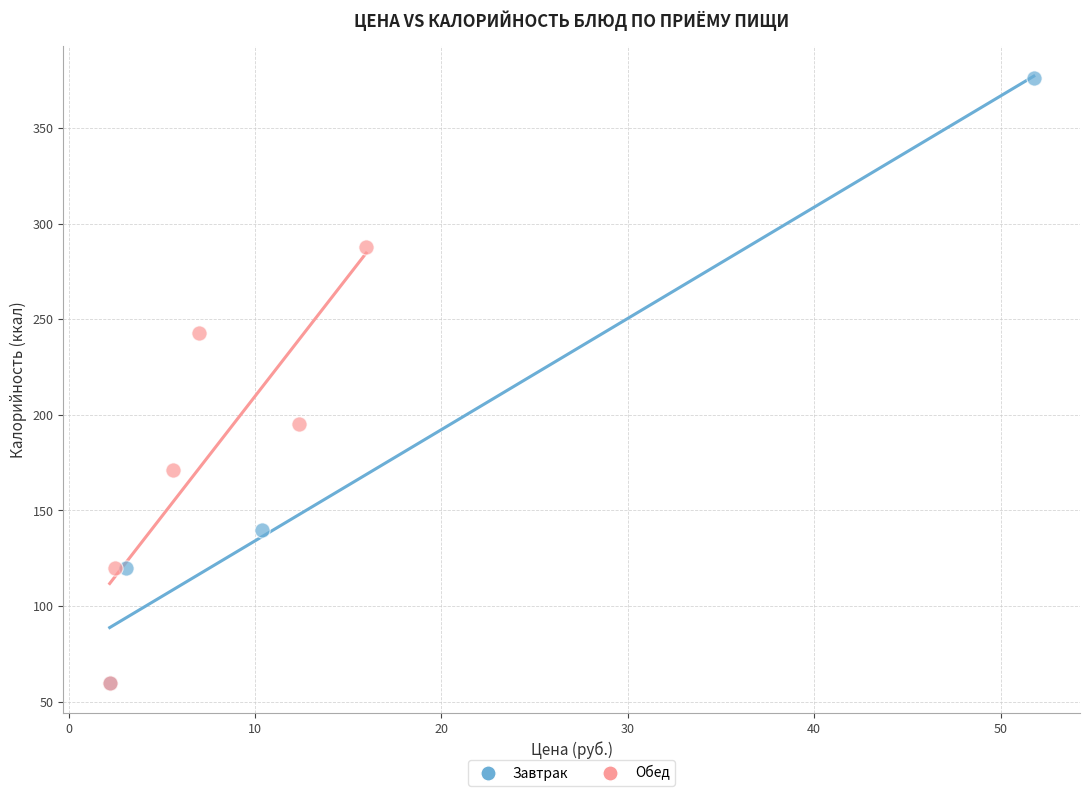

Which series has the largest Y range (max minus min)?

Завтрак